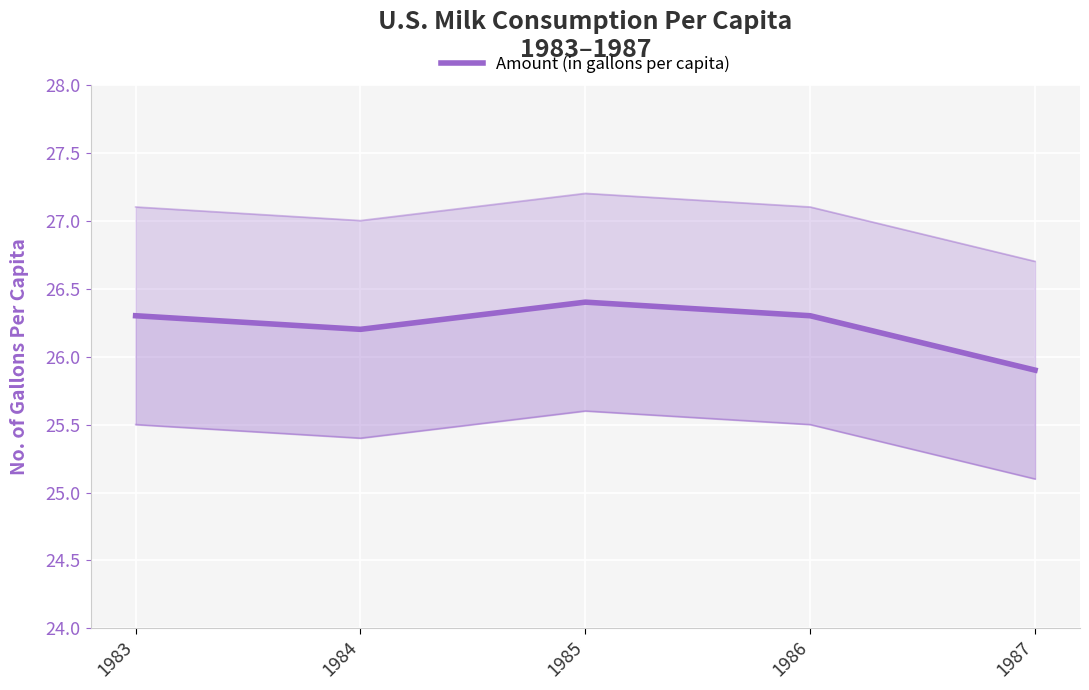

True or false: the data shows 5.8 at 1986.

False